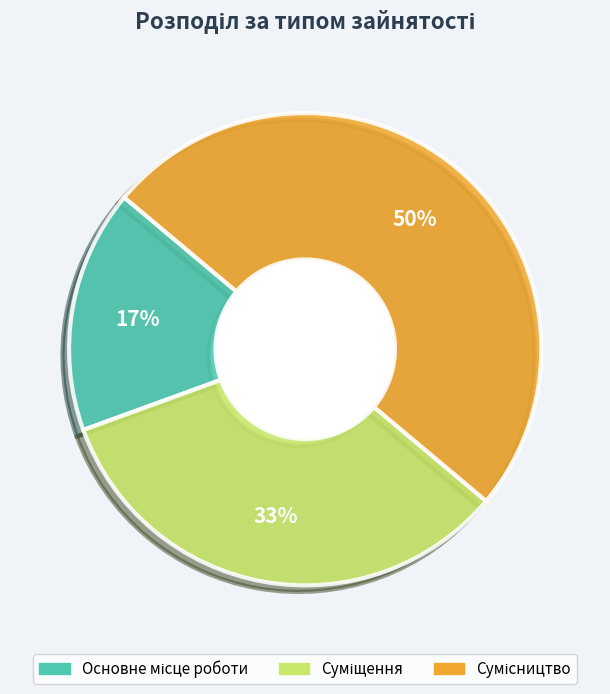

To the nearest percent, what is the average slice percentage?

33%